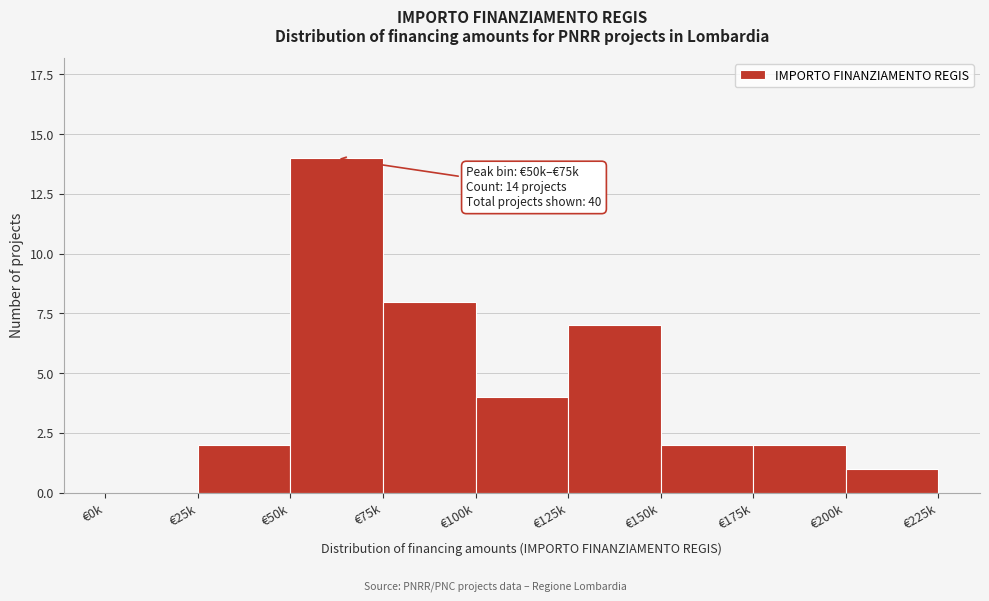

Reading left to right, transcribe all the data shown in this chart.

€0k=0	€25k=2	€50k=14	€75k=8	€100k=4	€125k=7	€150k=2	€175k=2	€200k=1